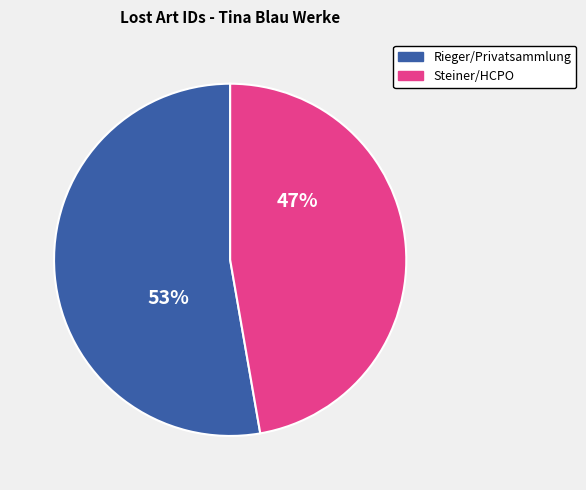

To the nearest percent, what is the average slice percentage?

50%